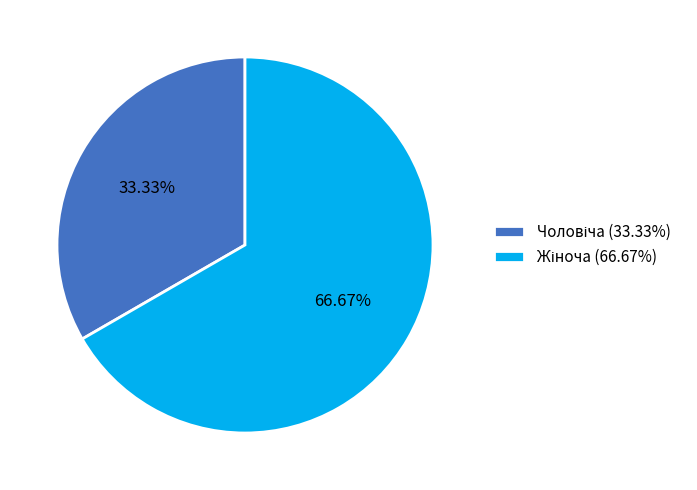

Does any single category account for the majority?

Yes